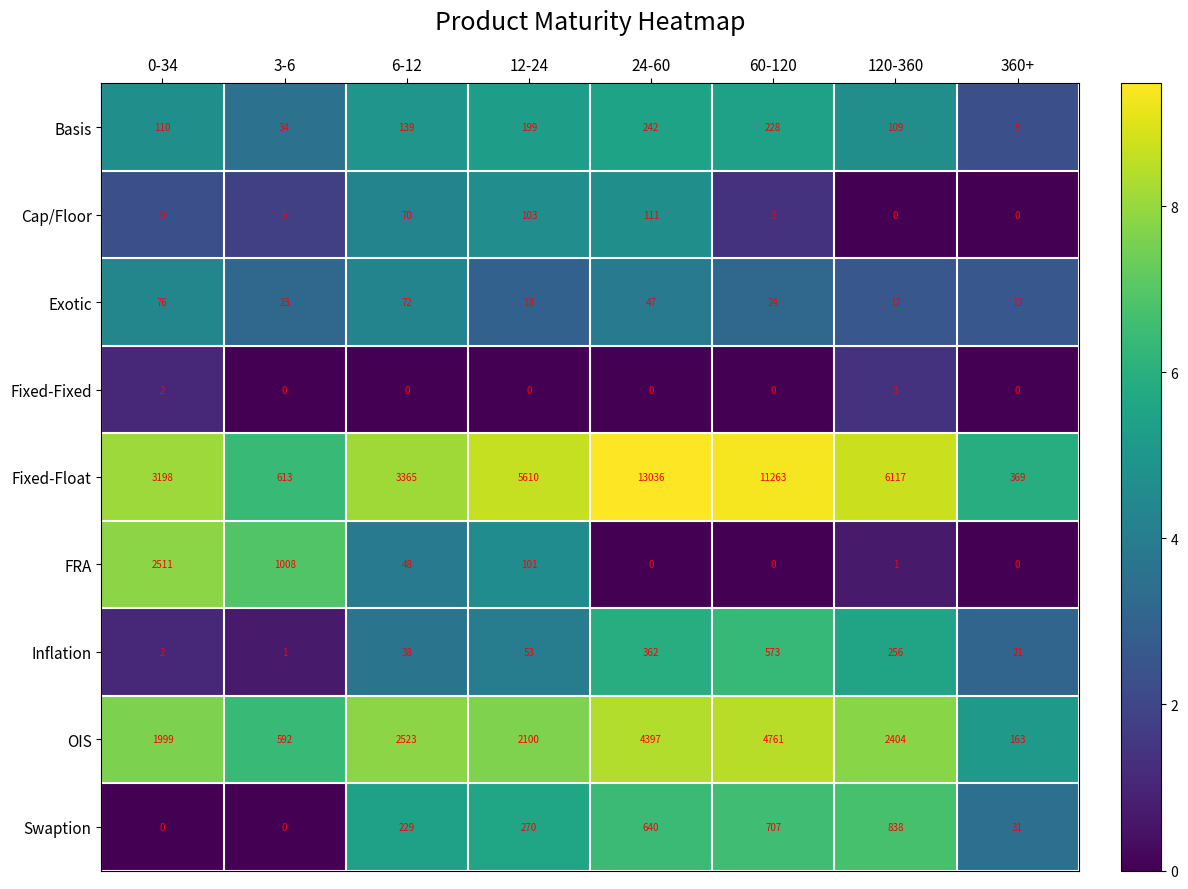

List the series in order of their peak value, highest first.

Fixed-Float, OIS, FRA, Swaption, Inflation, Basis, Cap/Floor, Exotic, Fixed-Fixed